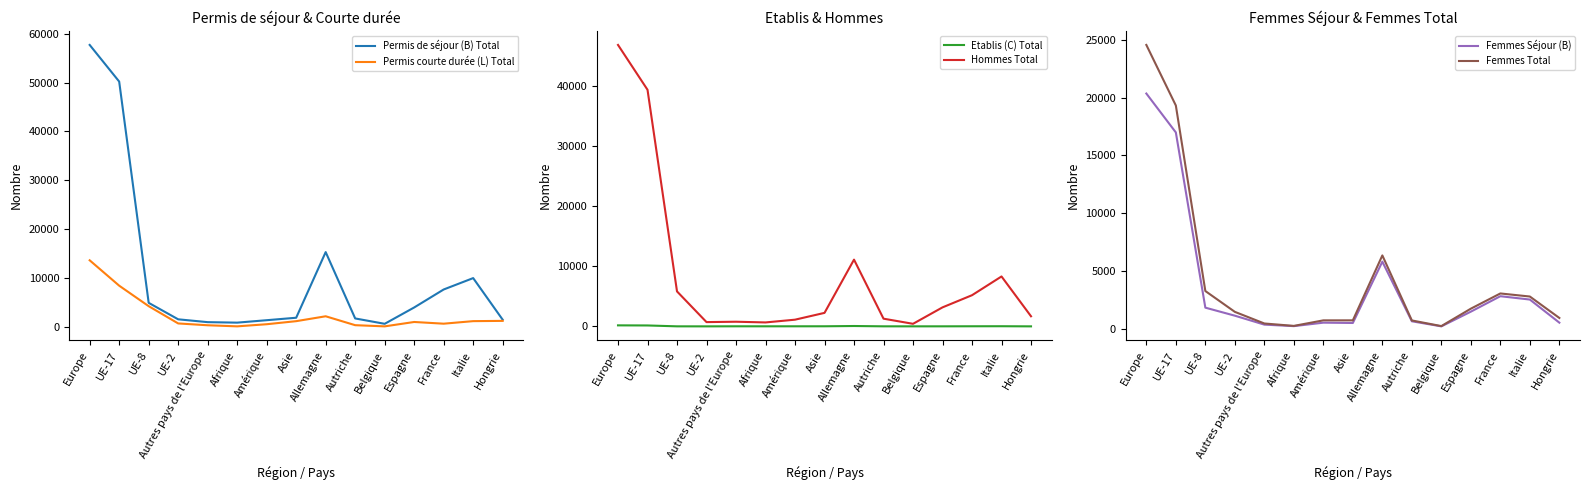

List the series in order of their peak value, highest first.

Permis de séjour (B) Total, Hommes Total, Femmes Total, Femmes Séjour (B), Permis courte durée (L) Total, Etablis (C) Total